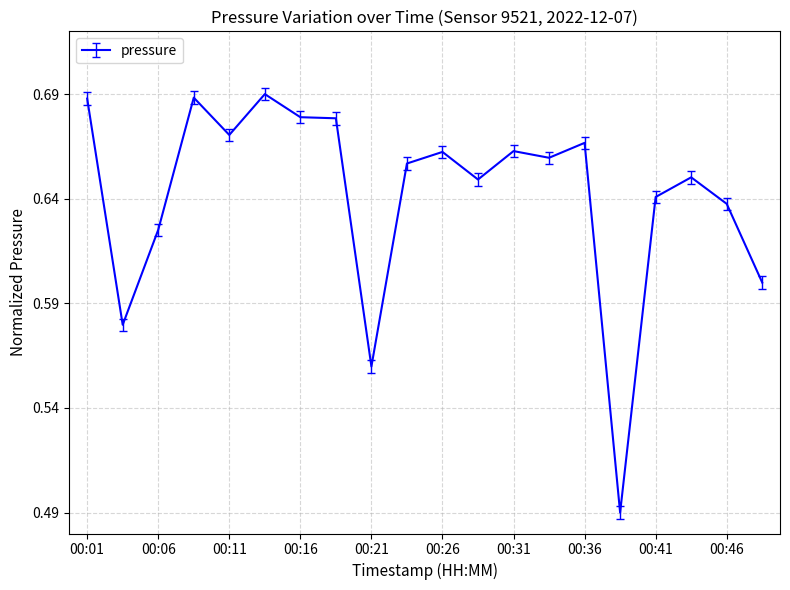

Rank the categories by value from lowest to highest.

00:39, 00:21, 00:04, 00:49, 00:06, 00:46, 00:41, 00:29, 00:44, 00:24, 00:34, 00:26, 00:31, 00:36, 00:11, 00:19, 00:16, 00:01, 00:09, 00:14